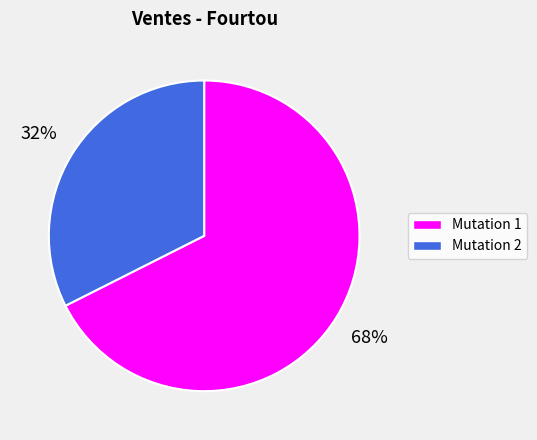

To the nearest percent, what is the average slice percentage?

50%